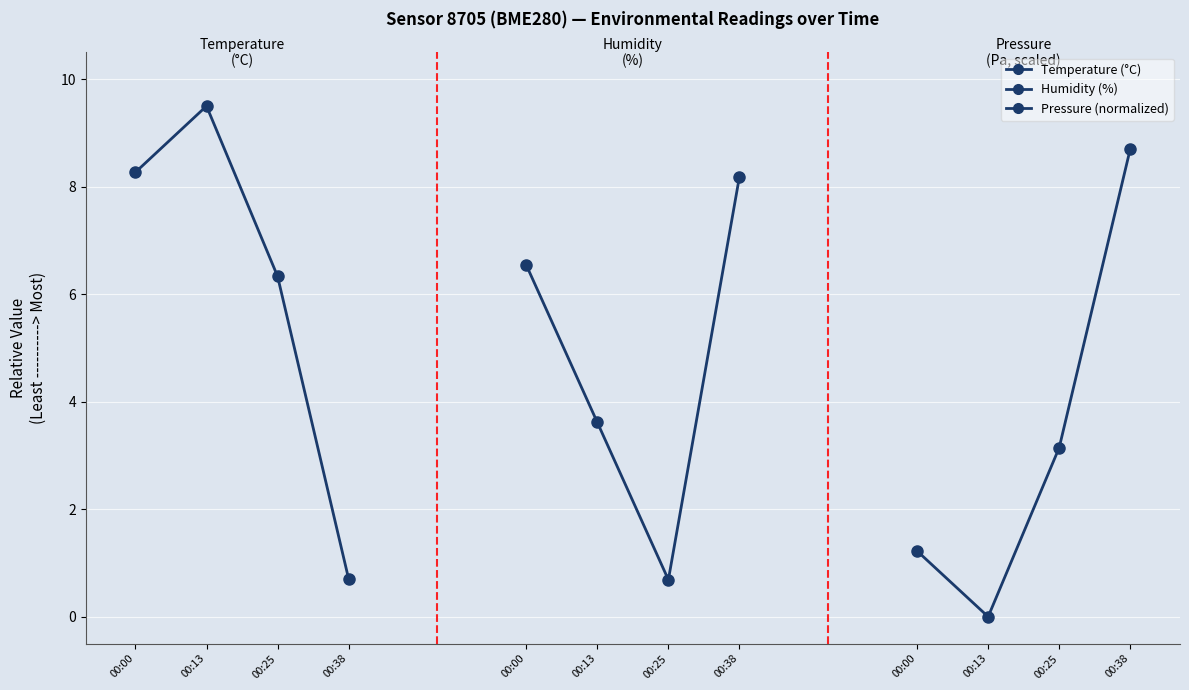

How many intersections are there between Humidity (%) and Pressure (normalized)?

1